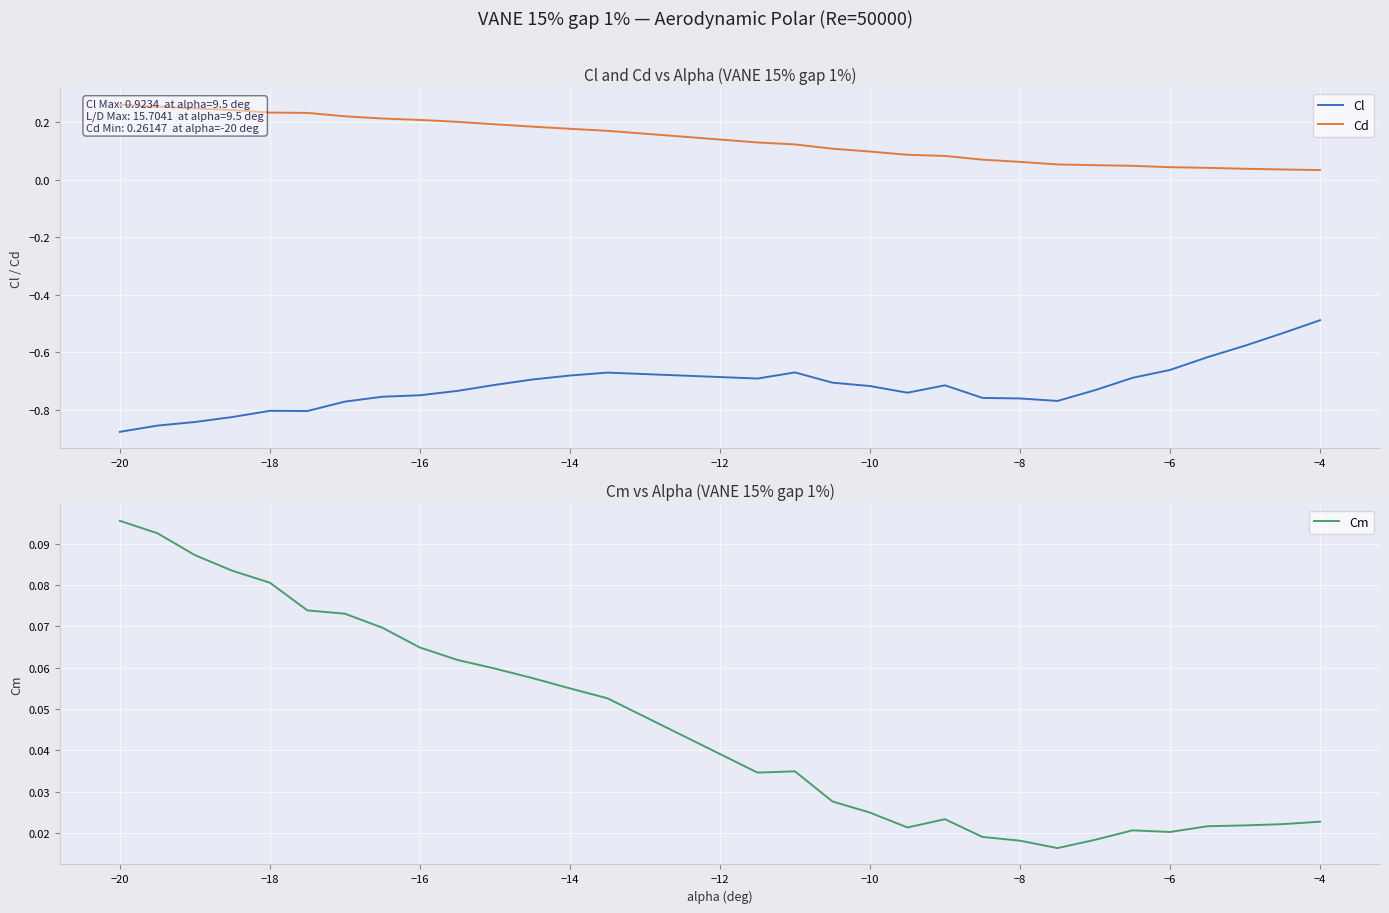

Where is Cl nearest to the value 0?

−4